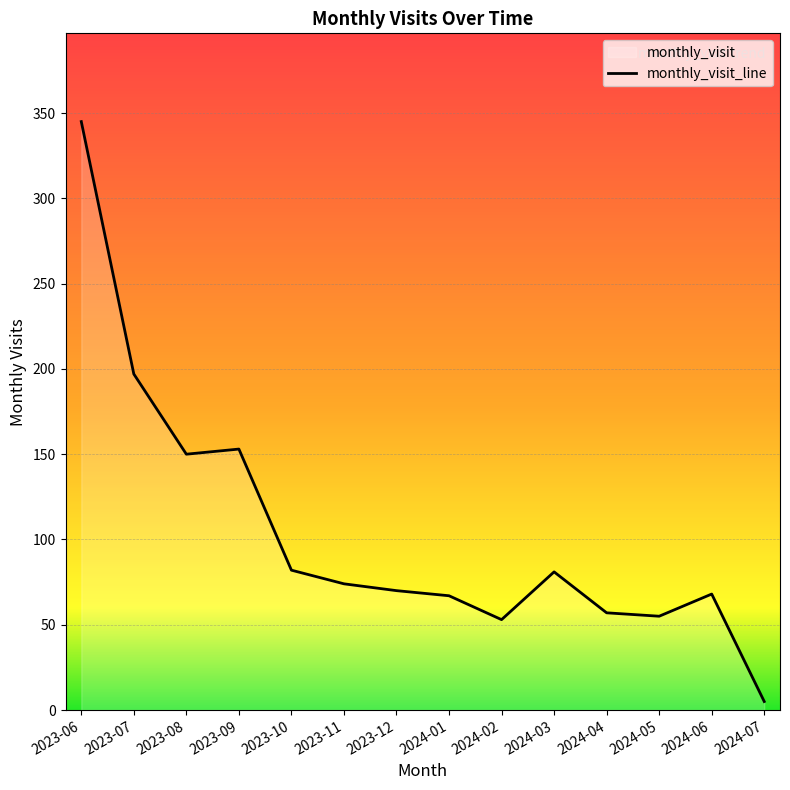

True or false: the data shows 16 at 2024-05.

False